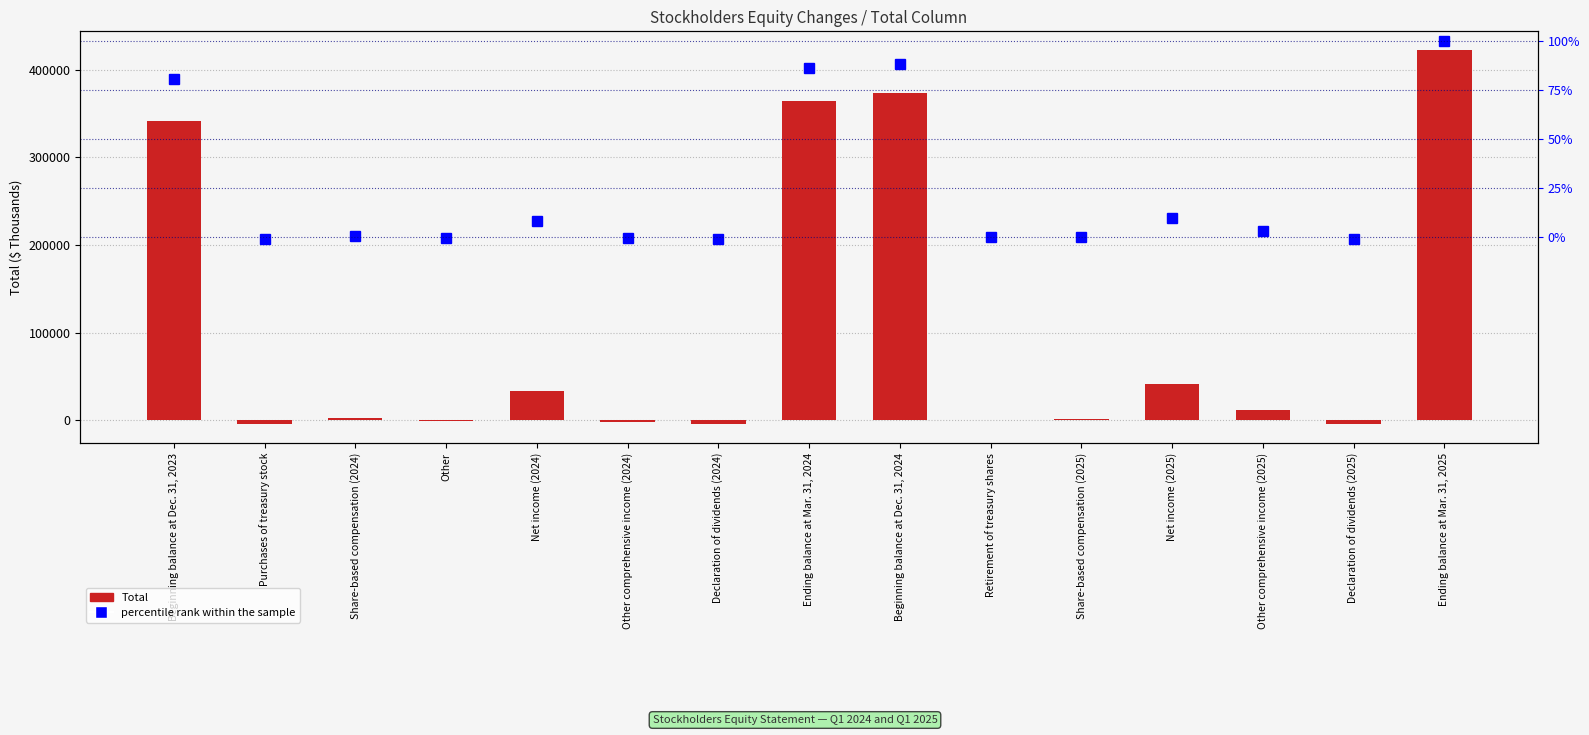

What is the sum of the Total values at Net income (2025) and Declaration of dividends (2025)?

36948.0